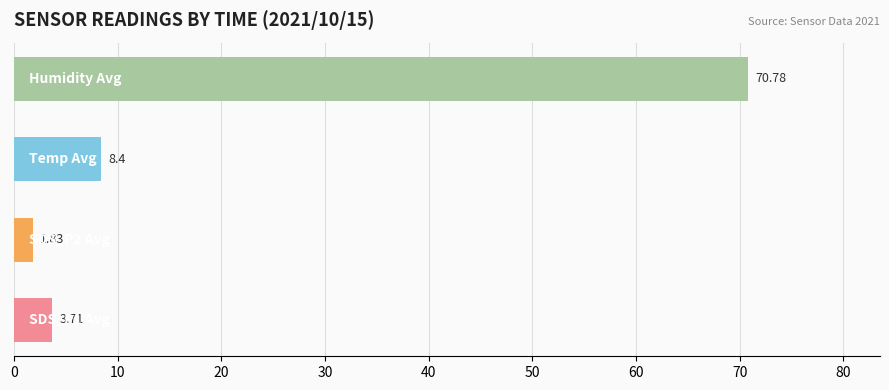

What is the average value?

21.2